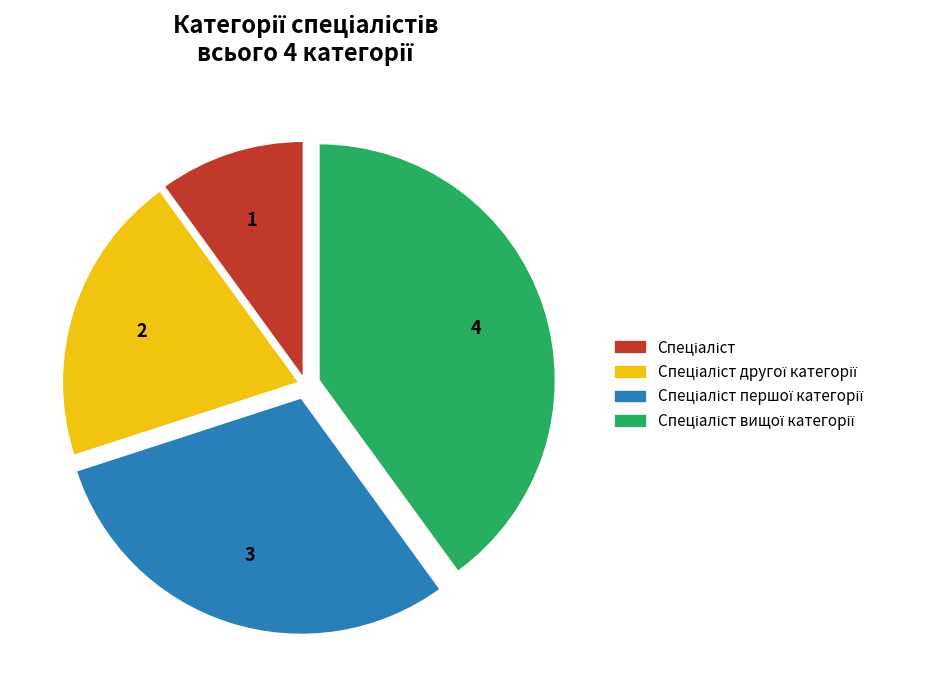

Is there a majority slice in this chart?

No